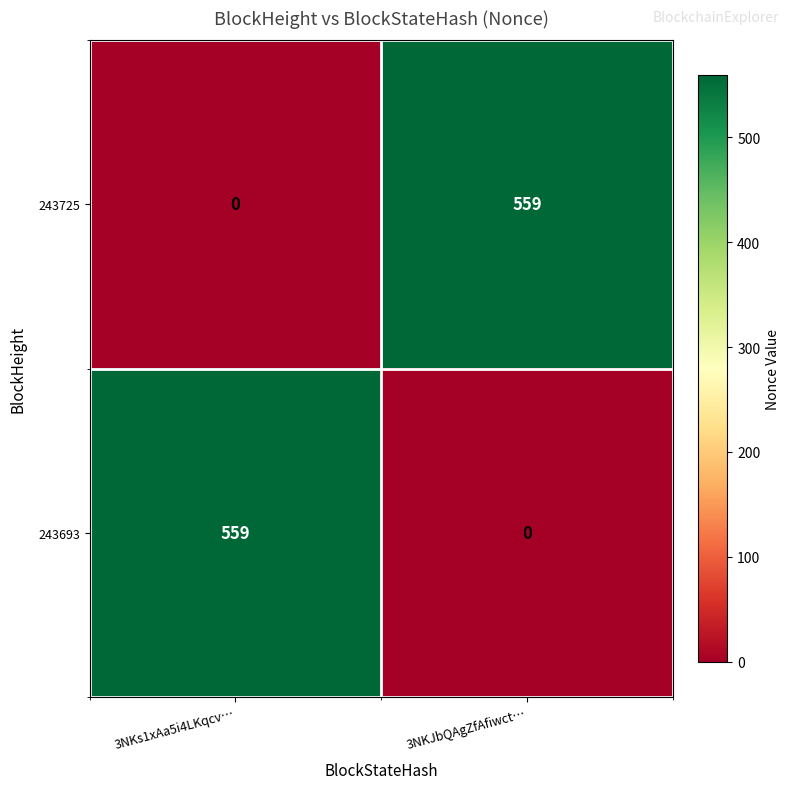

Reading right to left, list all the values displayed in this chart.

243725: 559	0
243693: 0	559